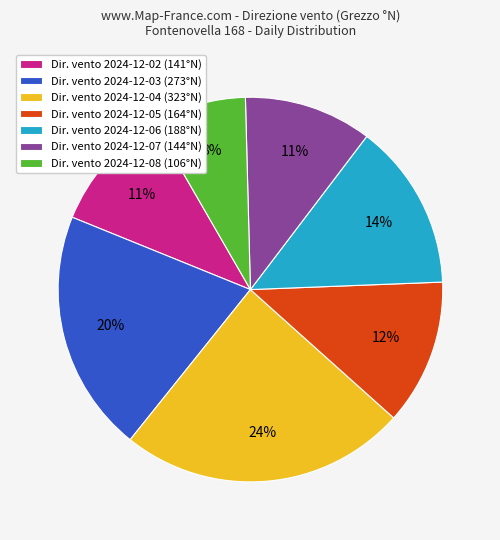

Is there any slice that represents more than half of the pie?

No